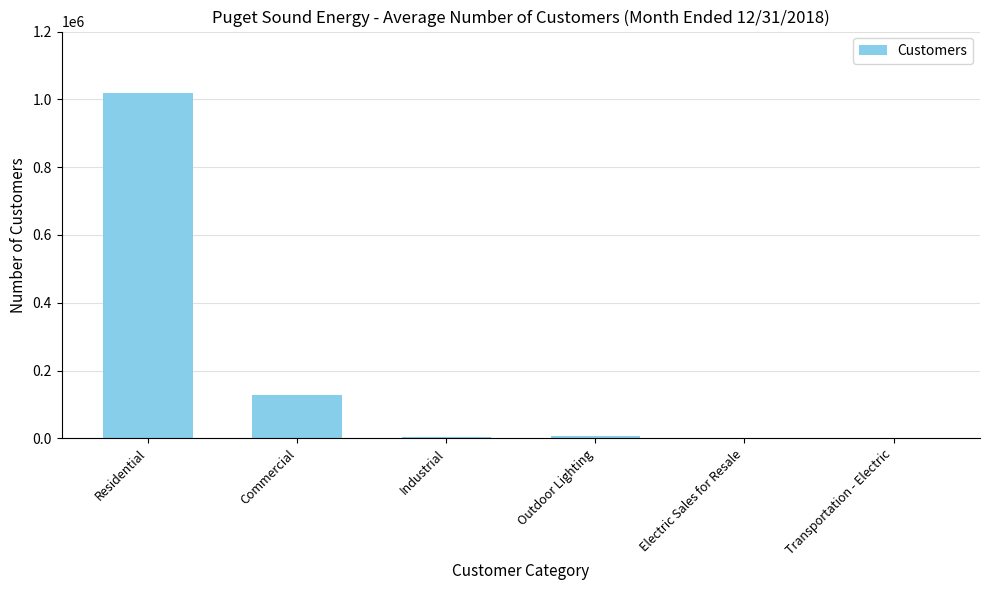

What is the sum of all values?

1157496